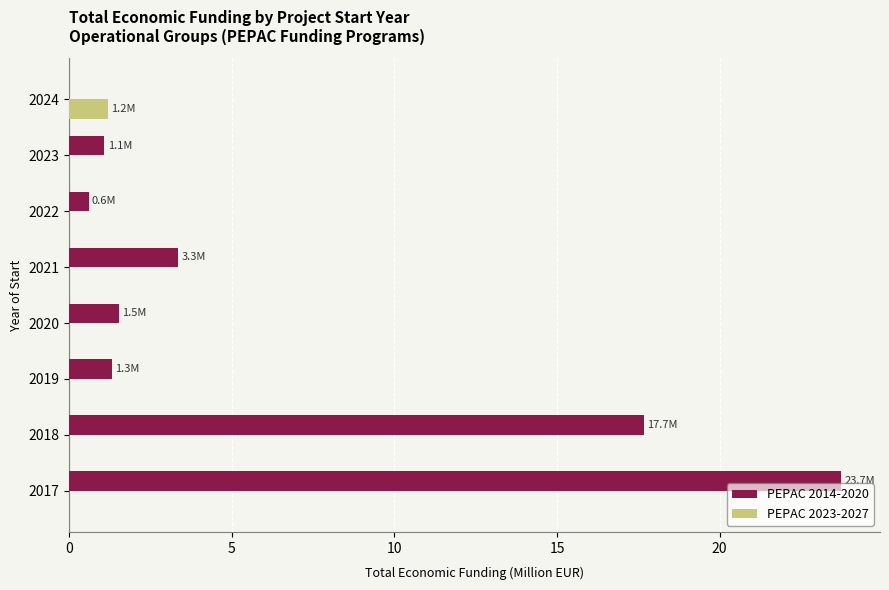

At which category is the sum across all series the highest?

2017